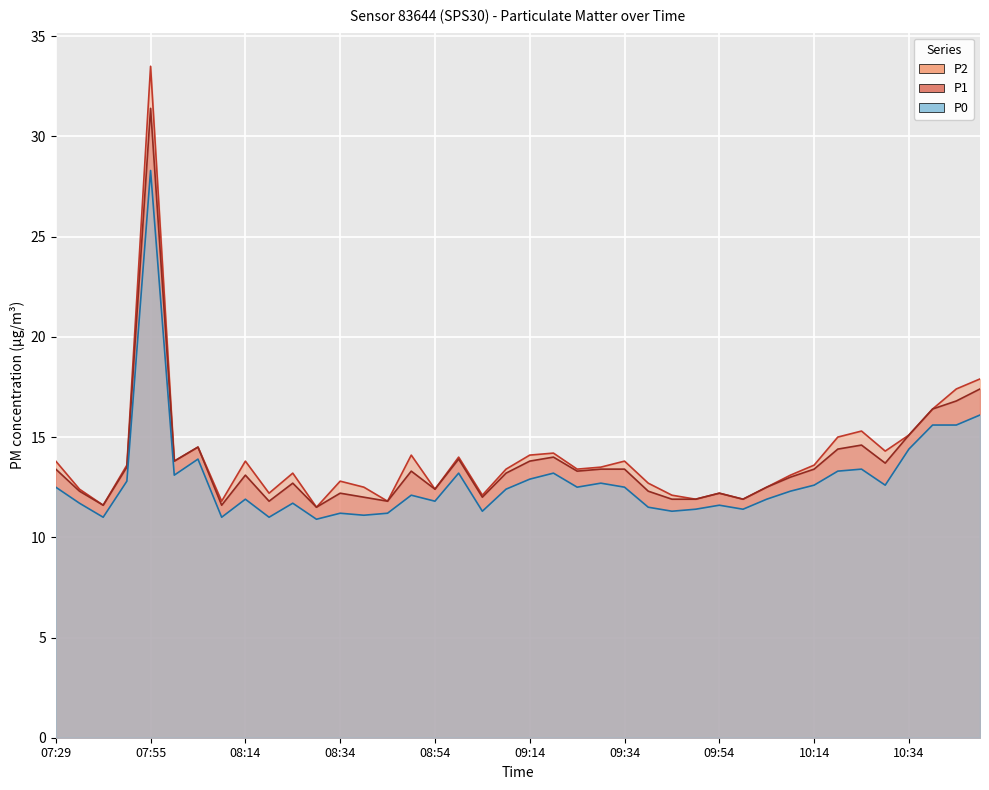

Rank the series by their average value, from highest to lowest.

P2, P1, P0